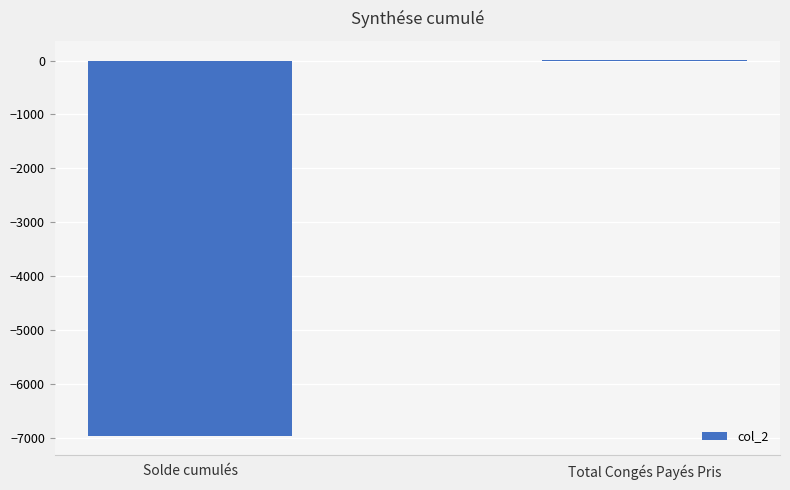

Where is the data nearest to the value -3471?

Total Congés Payés Pris